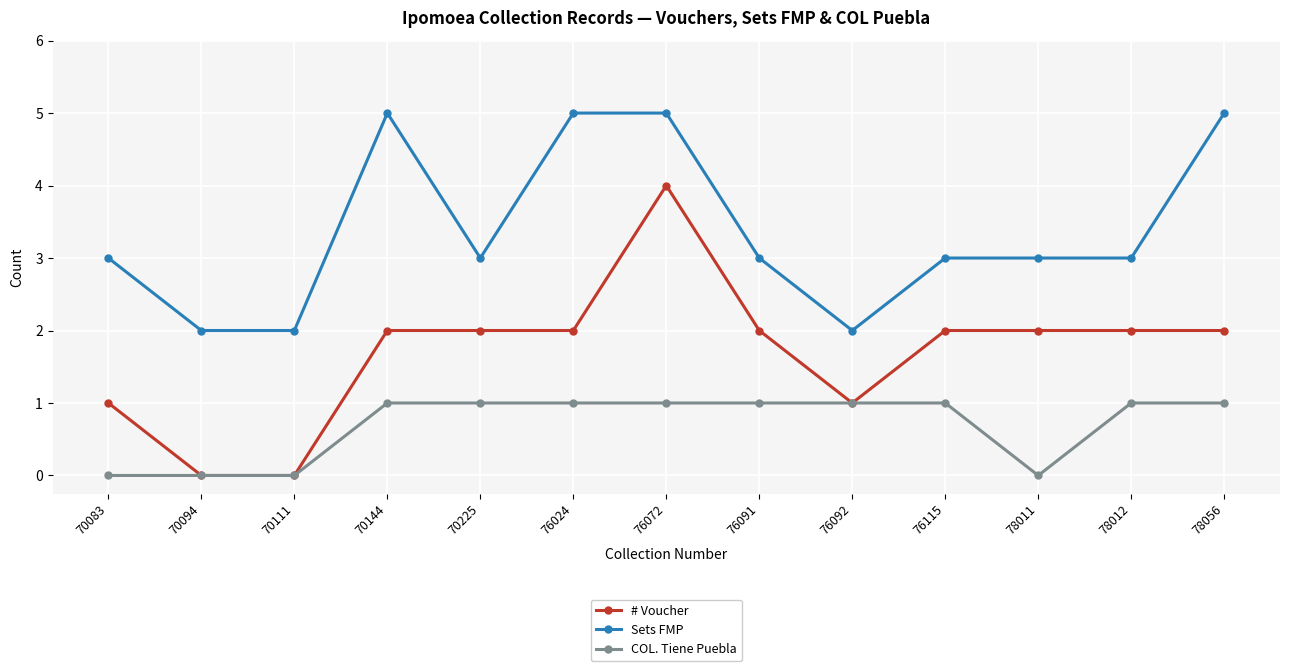

Which series has the widest spread of values?

# Voucher